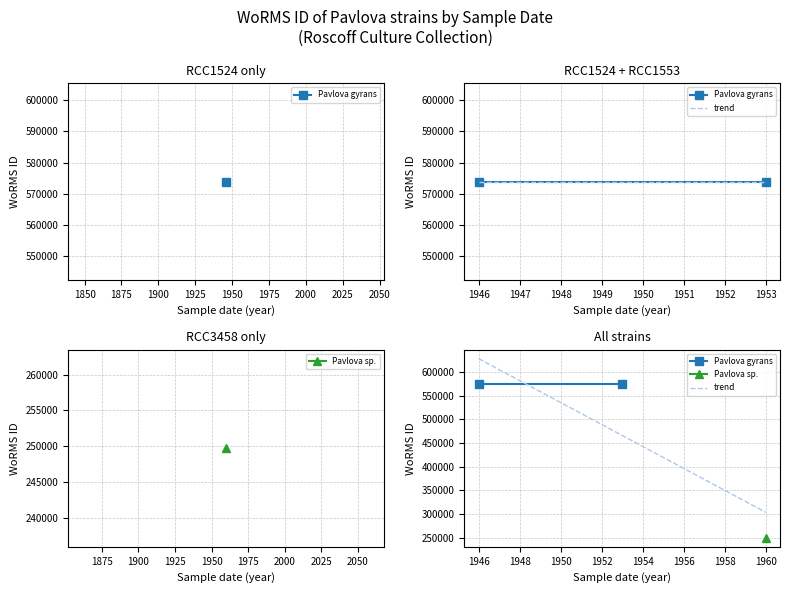

What is the smallest value displayed?

249731